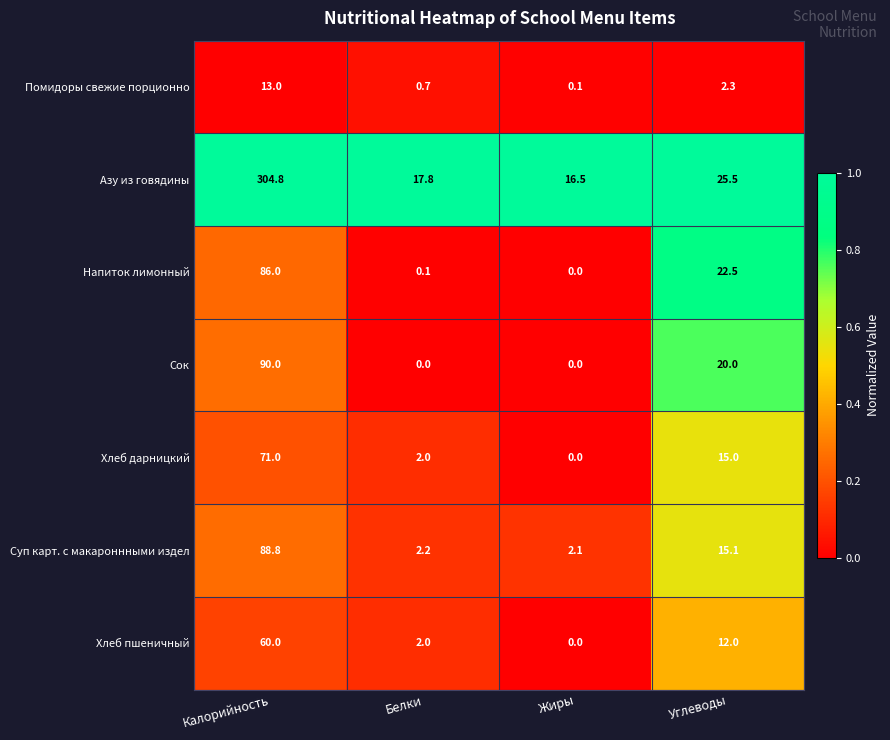

Reading right to left, what are all the values shown in this chart?

Помидоры свежие порционно: Углеводы=2.3	Жиры=0.1	Белки=0.7	Калорийность=13.0
Азу из говядины: Углеводы=25.5	Жиры=16.5	Белки=17.8	Калорийность=304.8
Напиток лимонный: Углеводы=22.5	Жиры=0.0	Белки=0.1	Калорийность=86.0
Сок: Углеводы=20.0	Жиры=0.0	Белки=0.0	Калорийность=90.0
Хлеб дарницкий: Углеводы=15.0	Жиры=0.0	Белки=2.0	Калорийность=71.0
Суп карт. с макароннными издел: Углеводы=15.1	Жиры=2.1	Белки=2.2	Калорийность=88.8
Хлеб пшеничный: Углеводы=12.0	Жиры=0.0	Белки=2.0	Калорийность=60.0